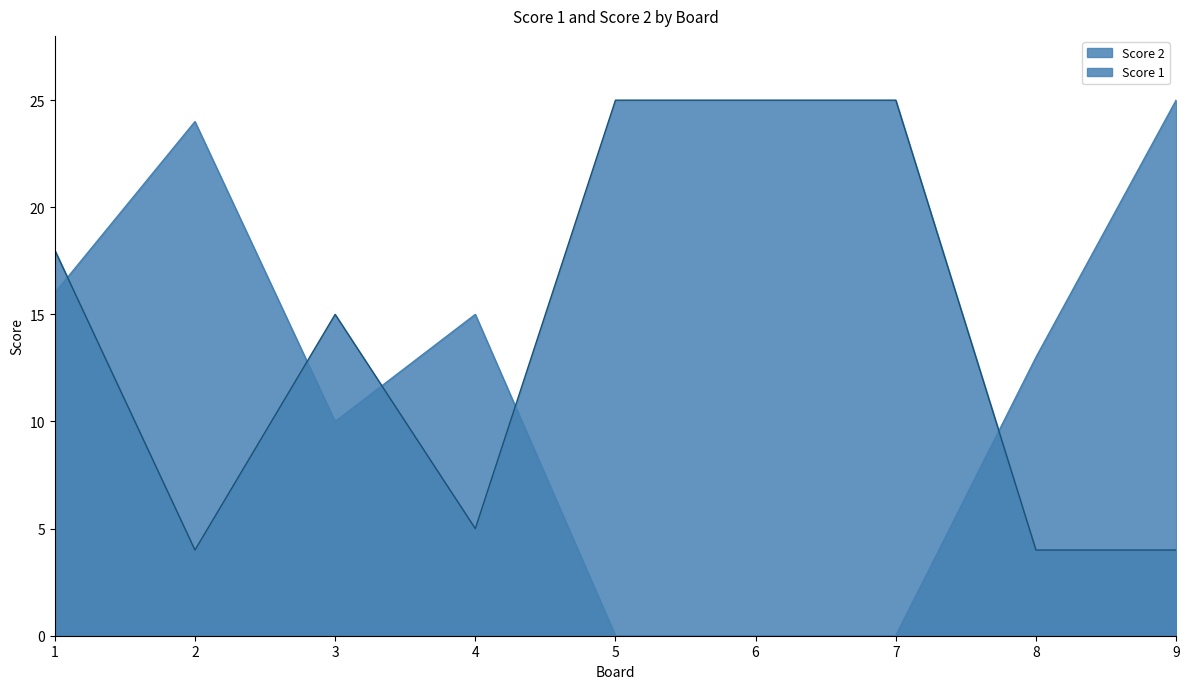

In Score 1, how many points are lower than both neighbors (excluding endpoints)?

2